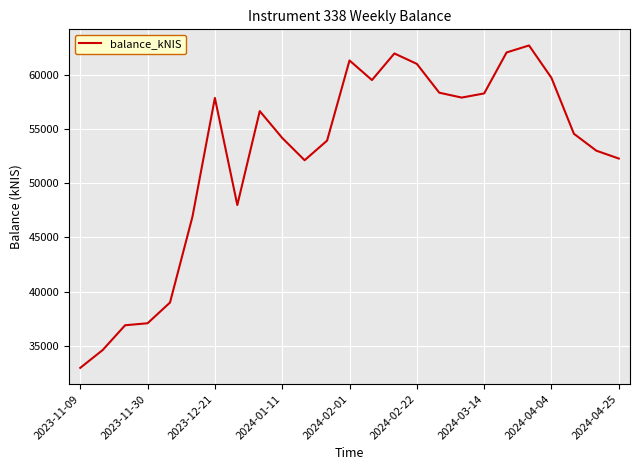

Does the chart display data point markers on the line(s)?

No